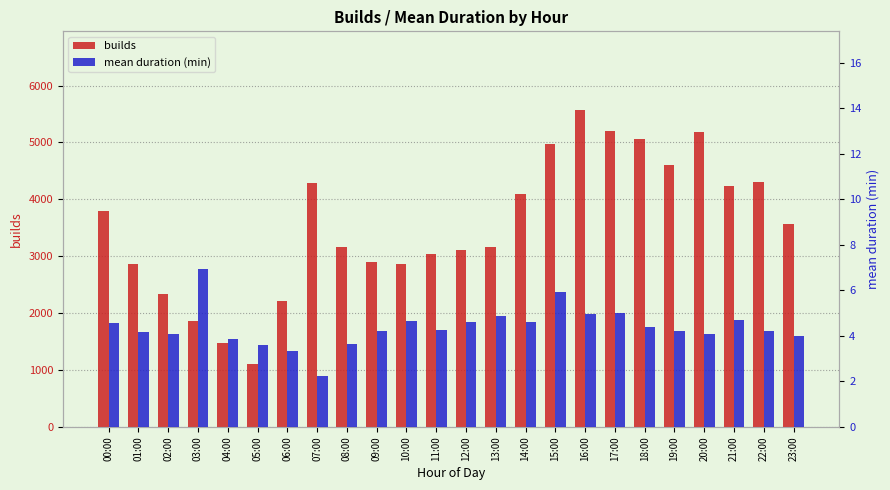

Rank the categories by mean duration (min) value from lowest to highest.

07:00, 06:00, 05:00, 08:00, 04:00, 23:00, 02:00, 20:00, 01:00, 22:00, 19:00, 09:00, 11:00, 18:00, 00:00, 14:00, 12:00, 10:00, 21:00, 13:00, 16:00, 17:00, 15:00, 03:00